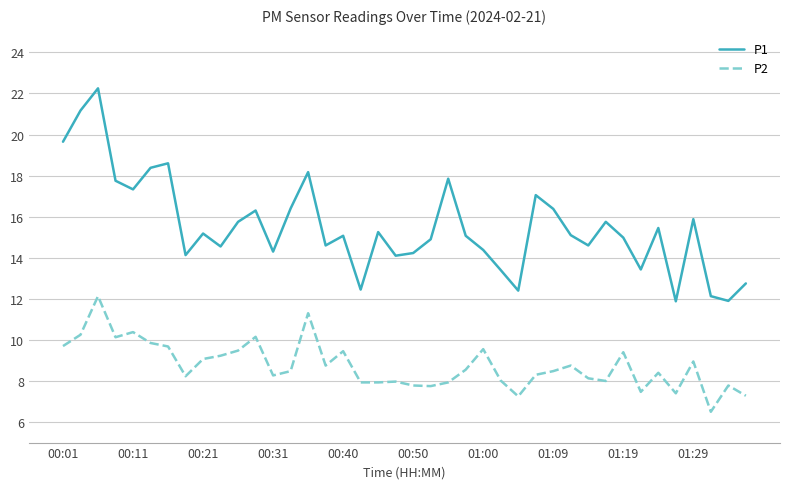

List the series in order of their overall mean, highest first.

P1, P2